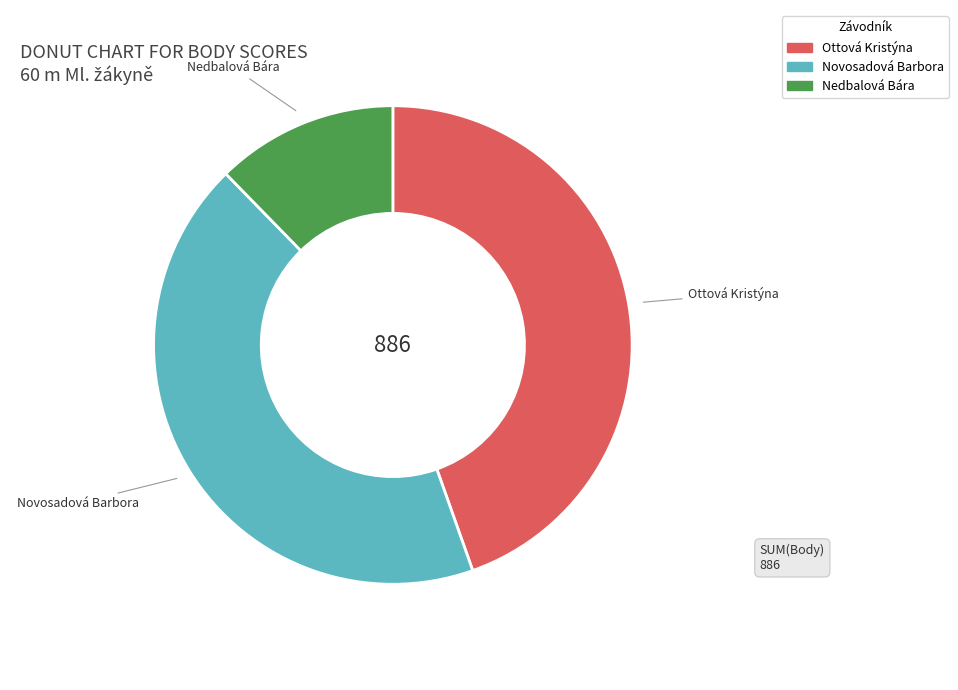

Which has a higher value, Ottová Kristýna or Novosadová Barbora?

Ottová Kristýna